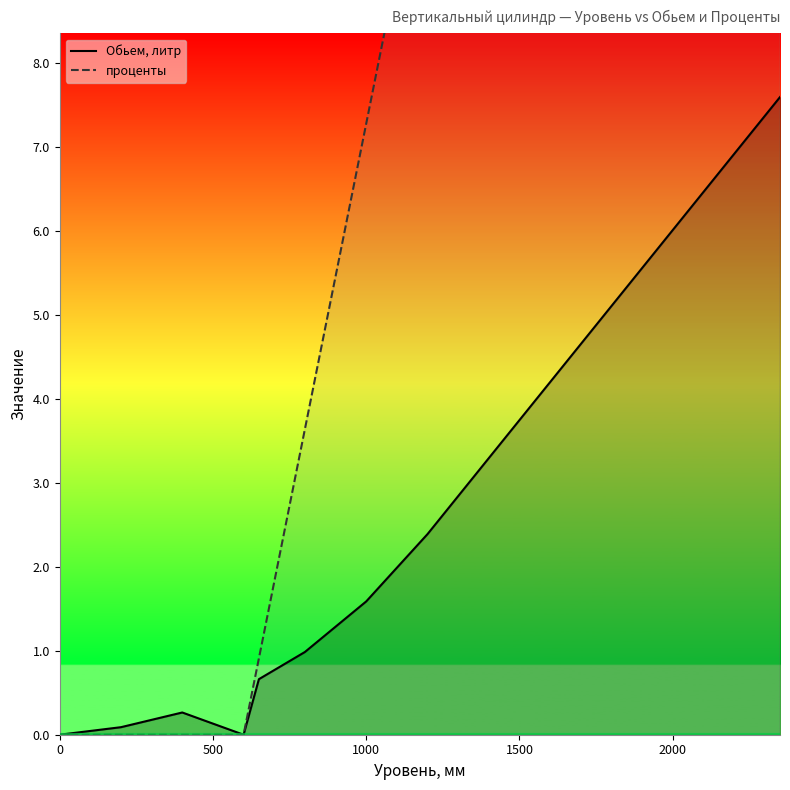

How many lines are shown in the chart?

2